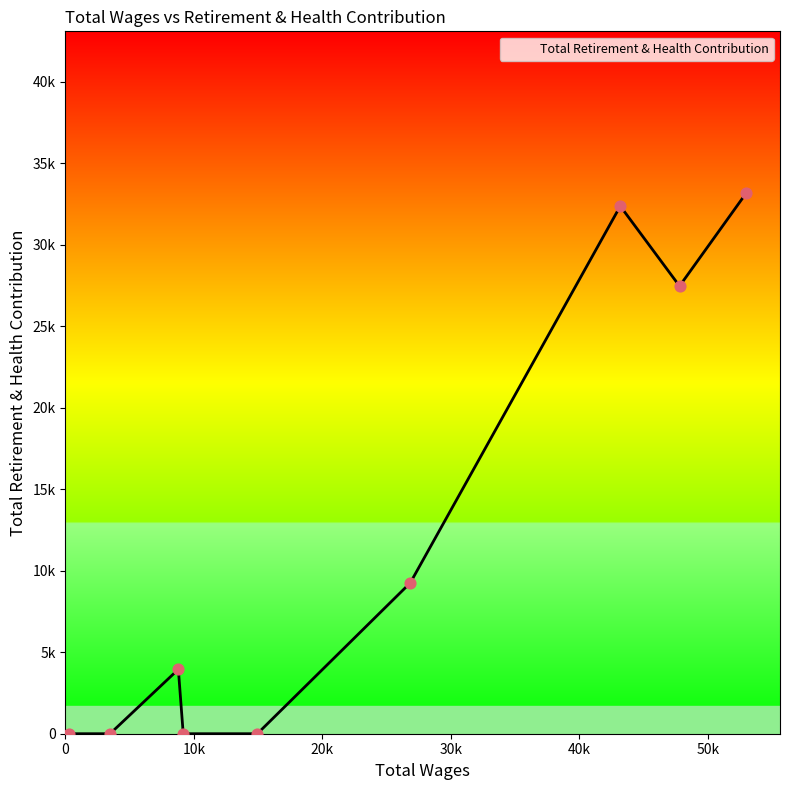

Is this an area chart (filled region under the line)?

Yes